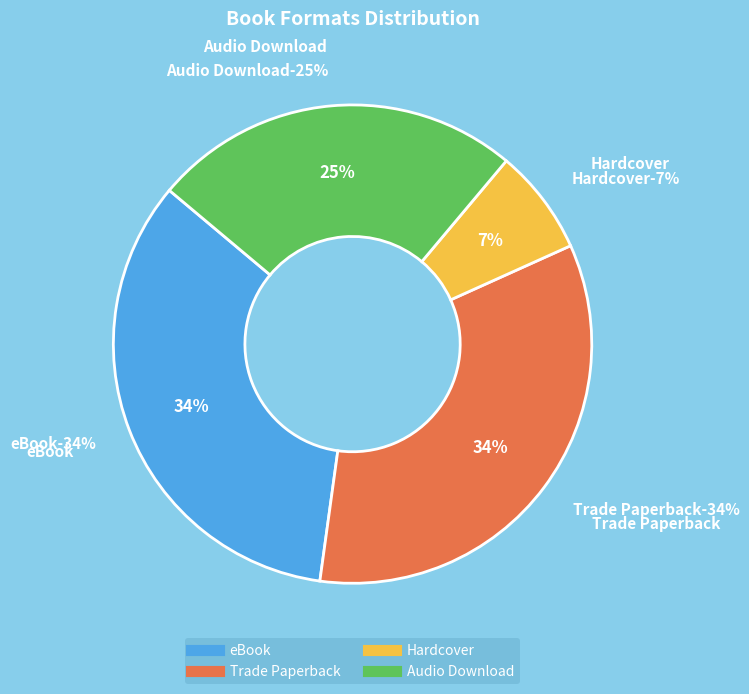

The Audio Download slice represents 25% of the pie. True or false?

True